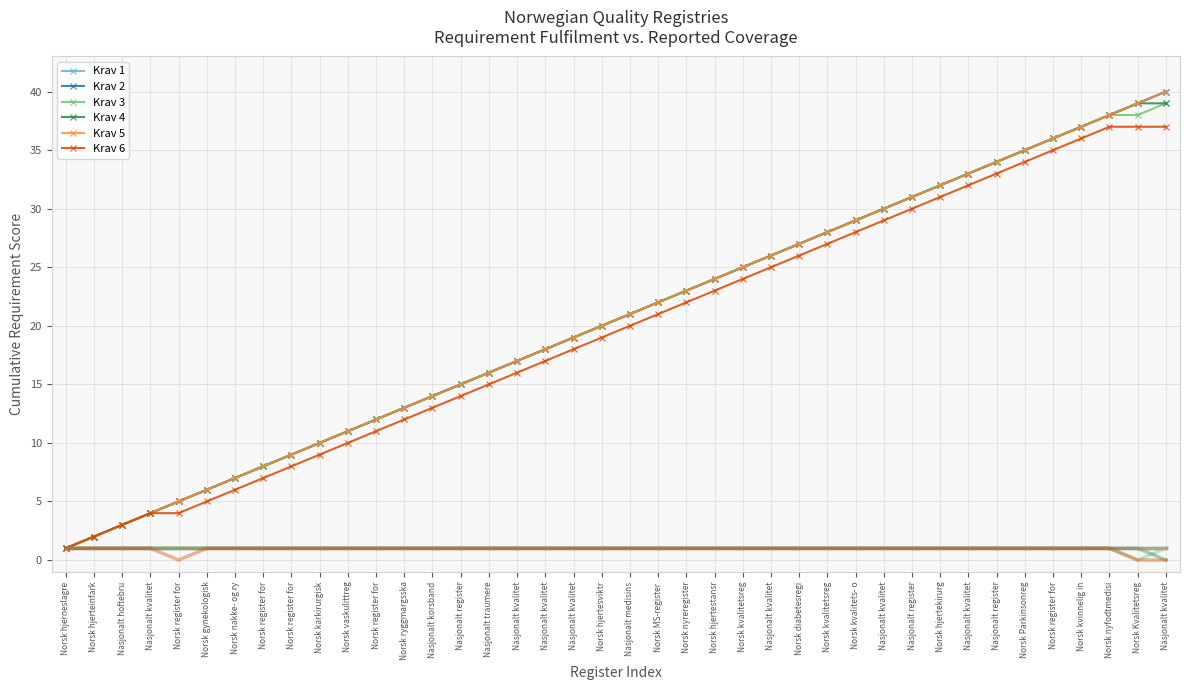

The value of Krav 2 at Nasjonalt register is 52. True or false?

False